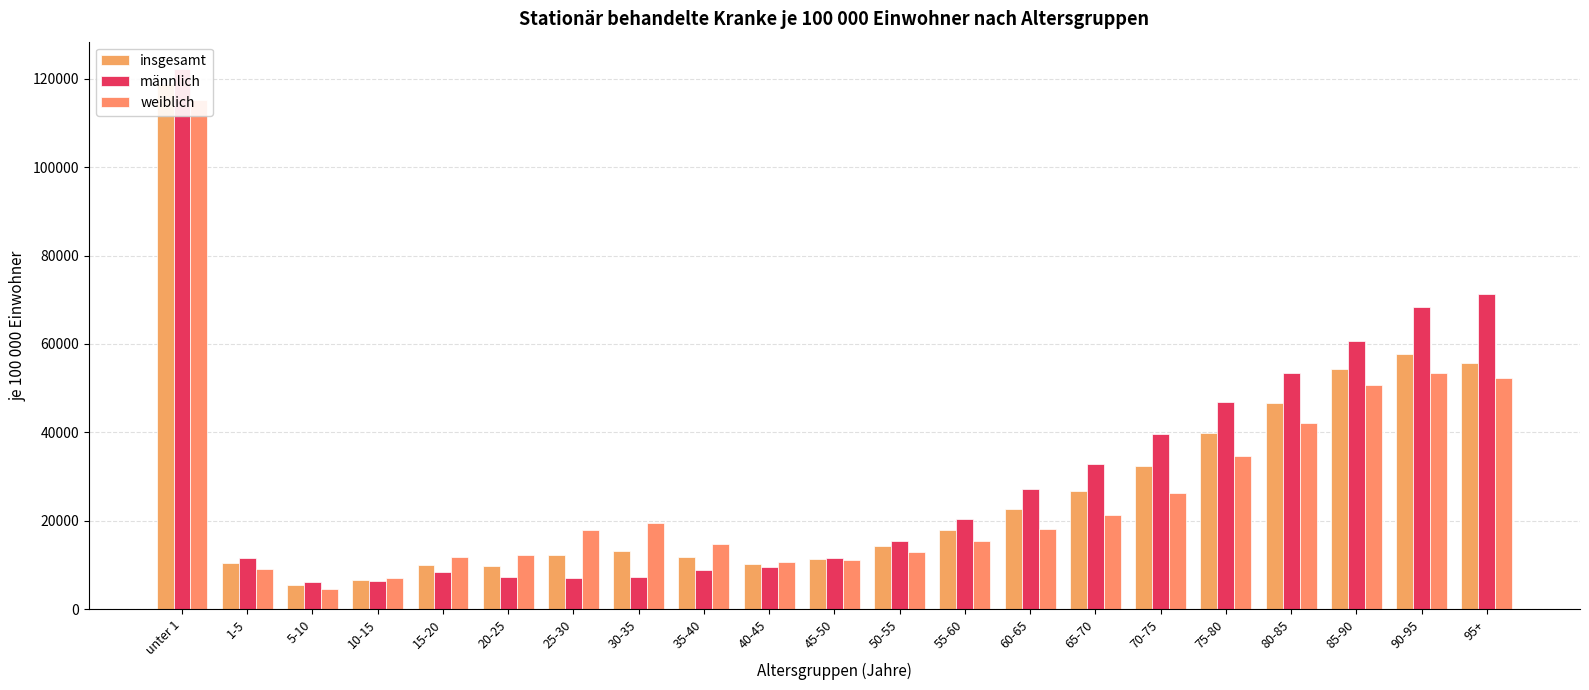

Rank the series by their average value, from highest to lowest.

maennlich, insgesamt, weiblich